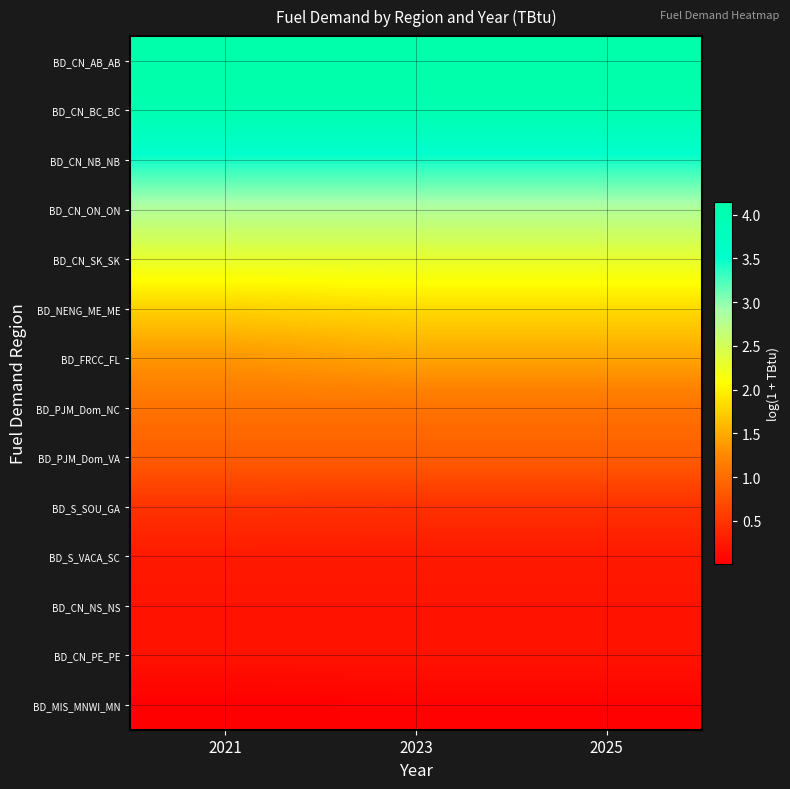

At how many categories does at least one series exceed 3?

3